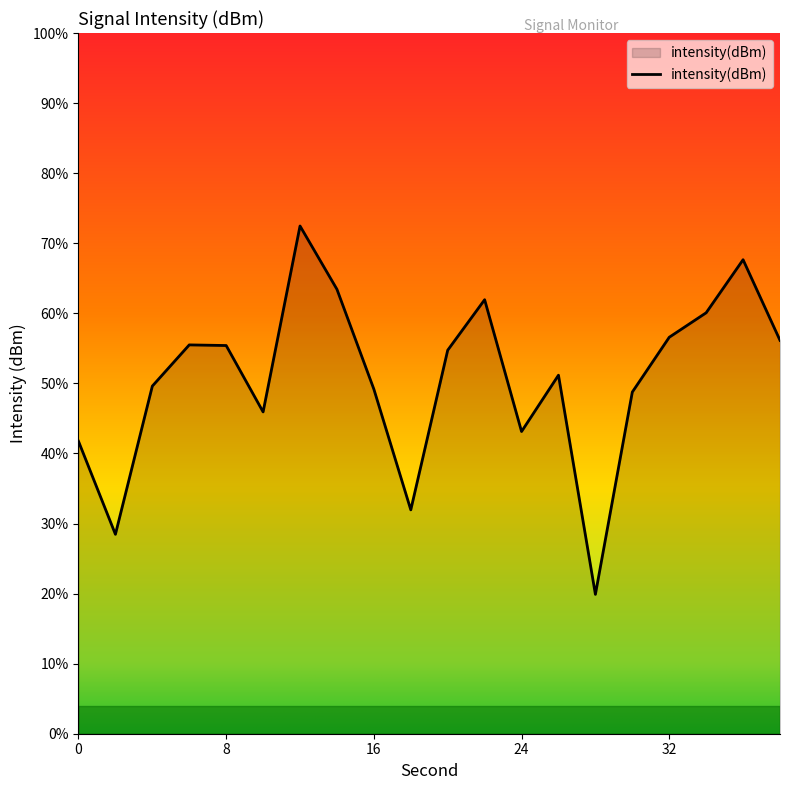

What is the sum of the values at 38 and 20?

-255.6